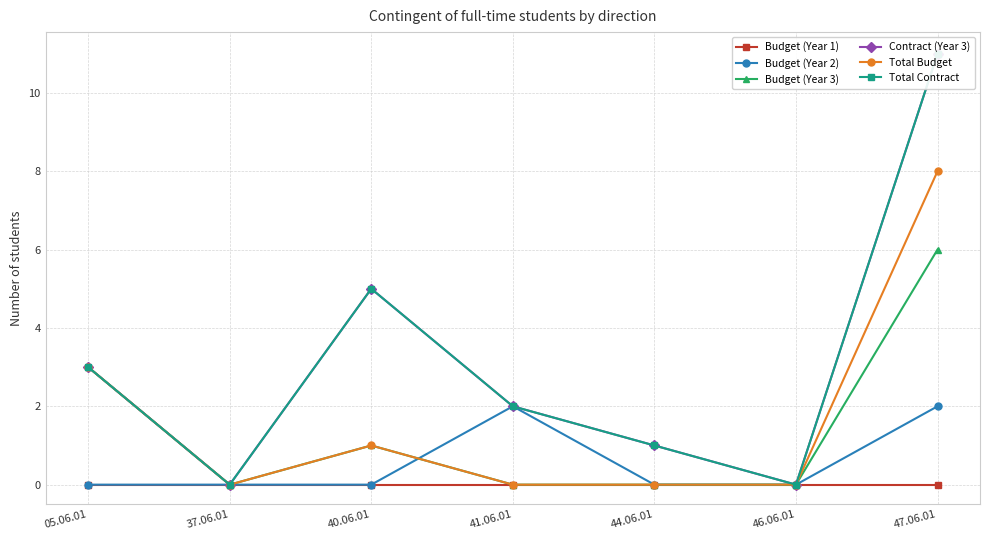

Which series has the largest range (max minus min)?

Contract (Year 3)